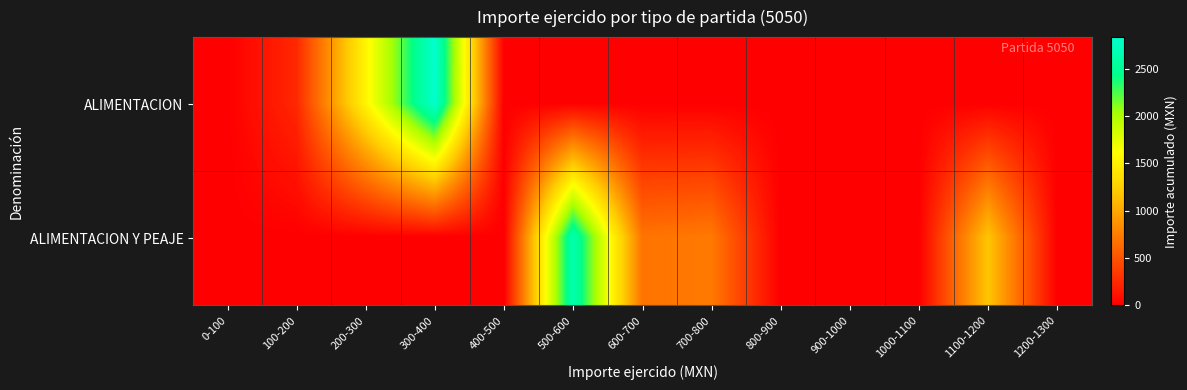

What is the maximum value shown in the chart?

2832.0